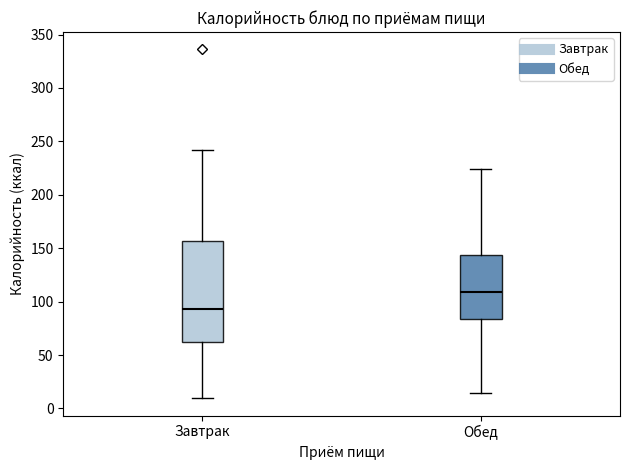

Reading left to right, transcribe this box plot: for each box, give where its median line is, the range the box spans, and where its two whiskers end, as read against the y-axis. The values are not printed on the chart, so give them approximately, as read against the axis.

Завтрак: median 95, box 60 to 155, whiskers 10 to 240
Обед: median 110, box 85 to 145, whiskers 15 to 225